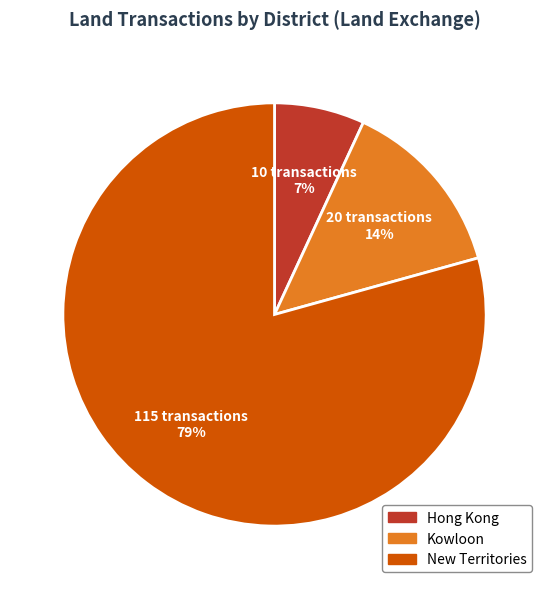

How many slices are in this pie chart?

3